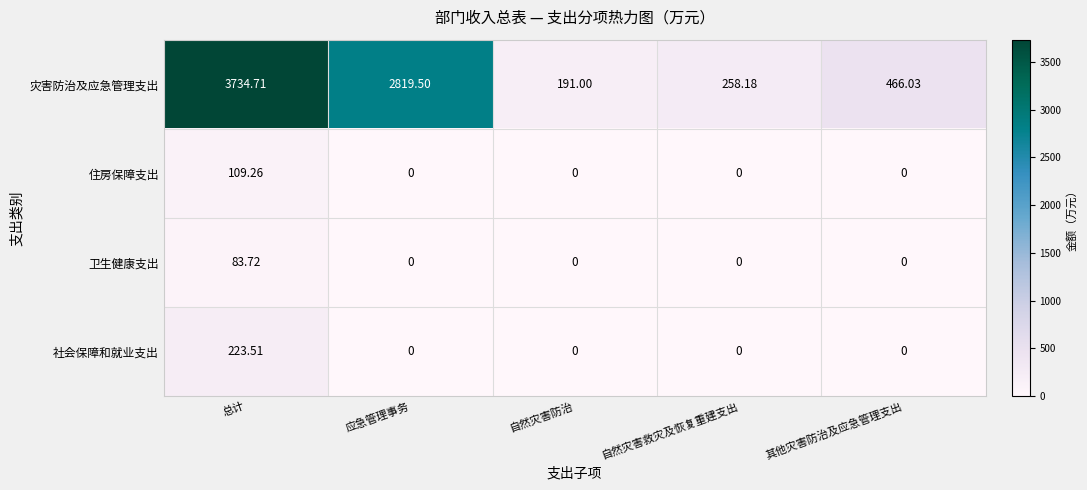

Rank the categories by 灾害防治及应急管理支出 value from highest to lowest.

总计, 应急管理事务, 其他灾害防治及应急管理支出, 自然灾害救灾及恢复重建支出, 自然灾害防治